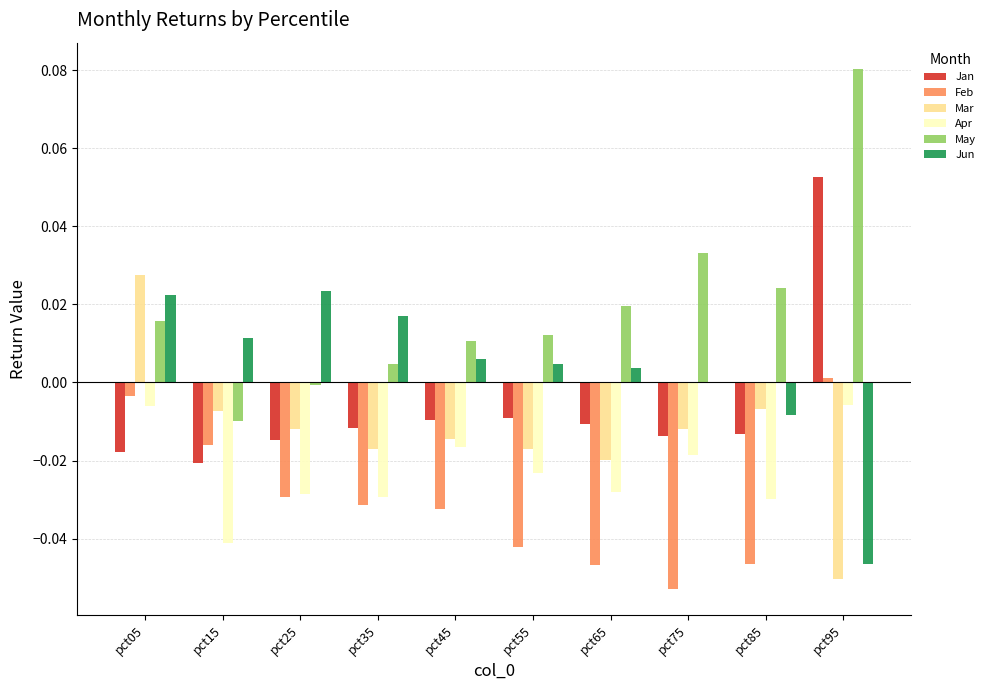

Which series changed the most between pct65 and pct95?

Jan